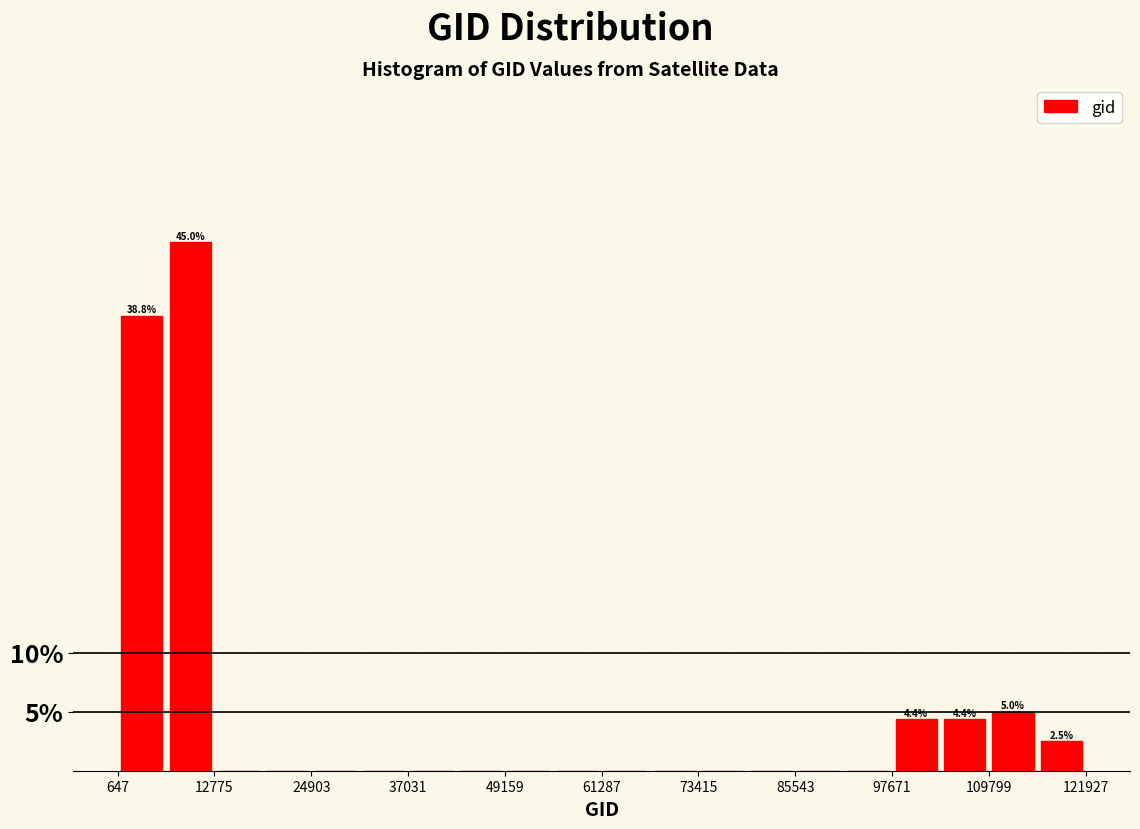

Read against the x-axis, roughly where is the centre of the tallest bar?

10000